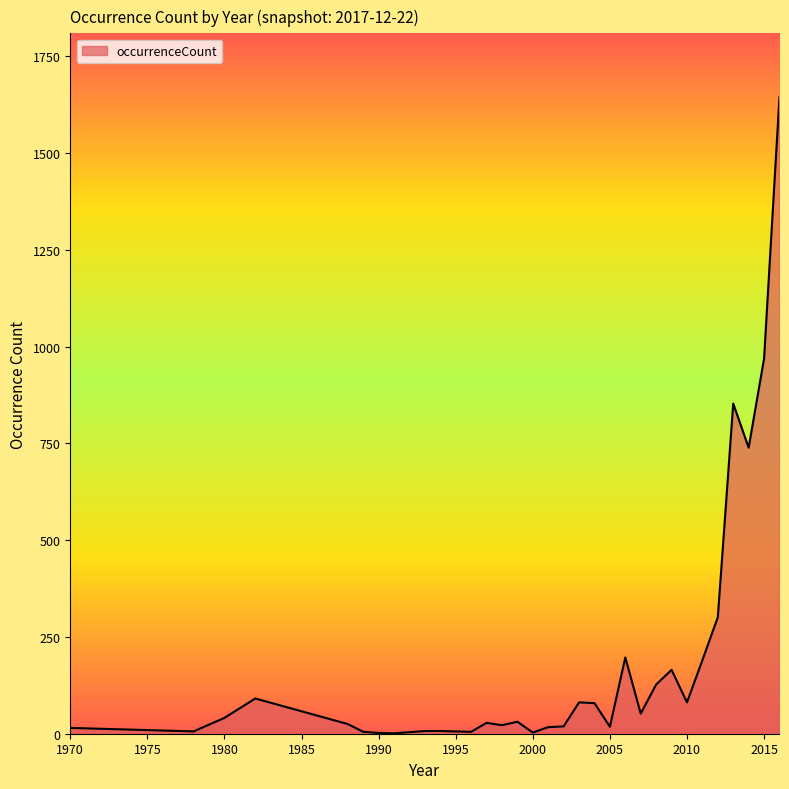

What is the greatest value displayed?

1645